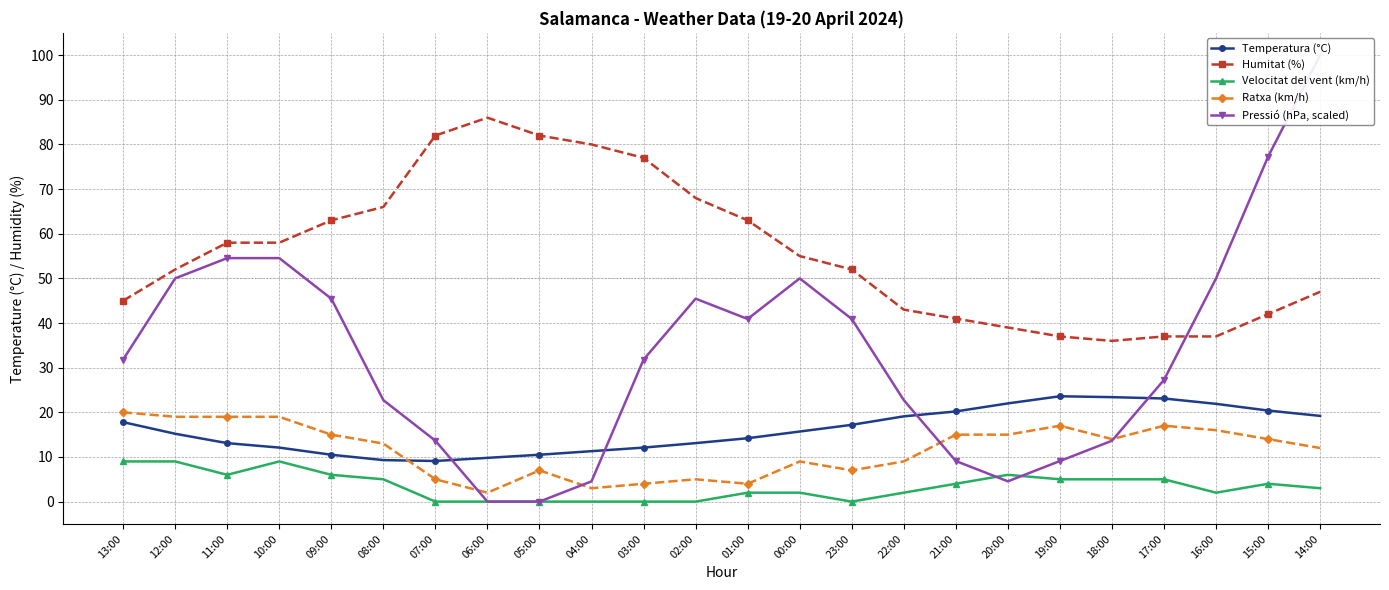

How many interior local valleys does the Ratxa (km/h) series have?

5